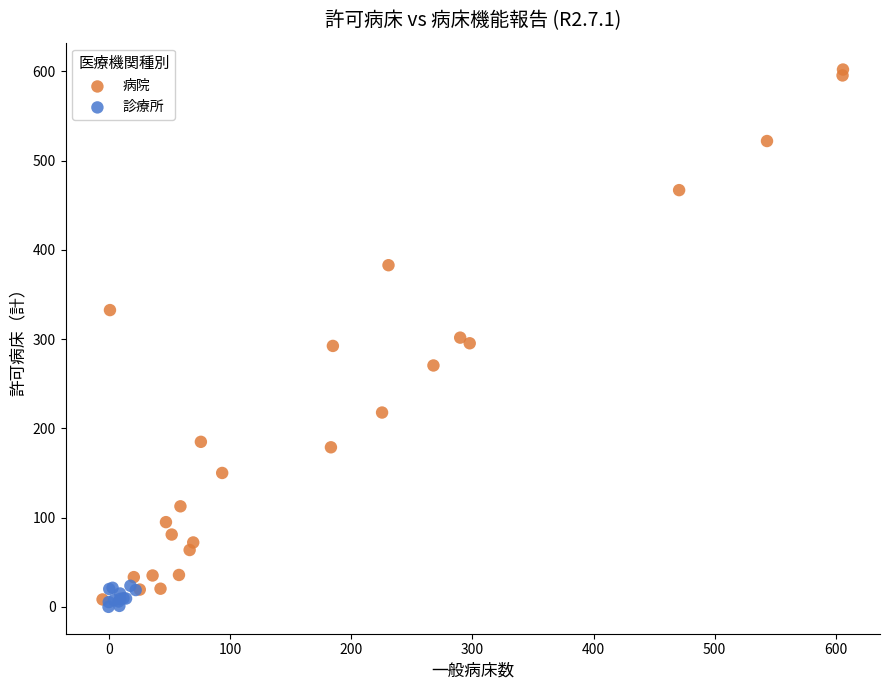

Which series has the widest spread of Y values?

病院